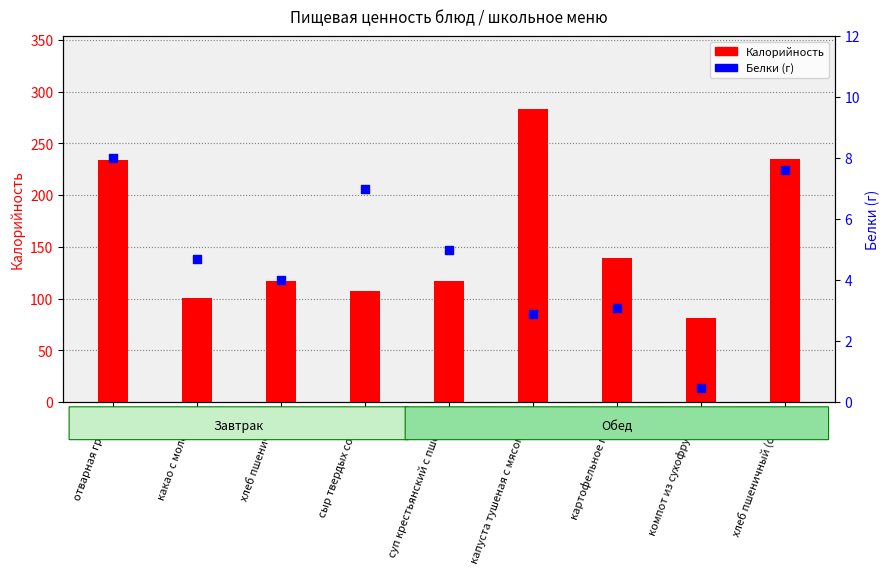

At which category is the sum across all series the highest?

капуста тушеная с мясом кур